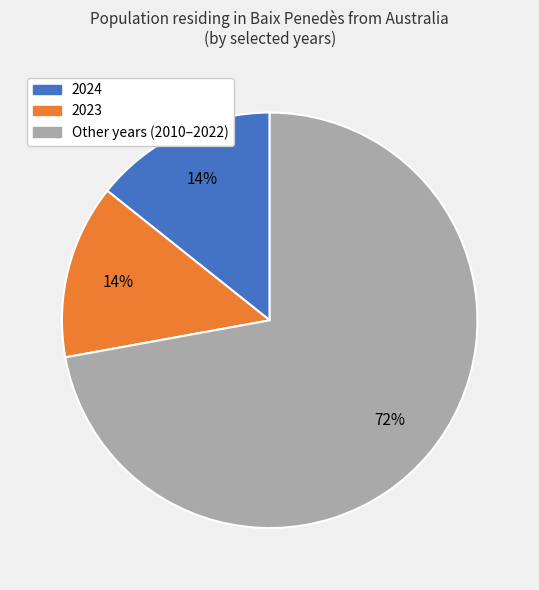

To the nearest percent, what portion does Other years (2010–2022) represent?

72%